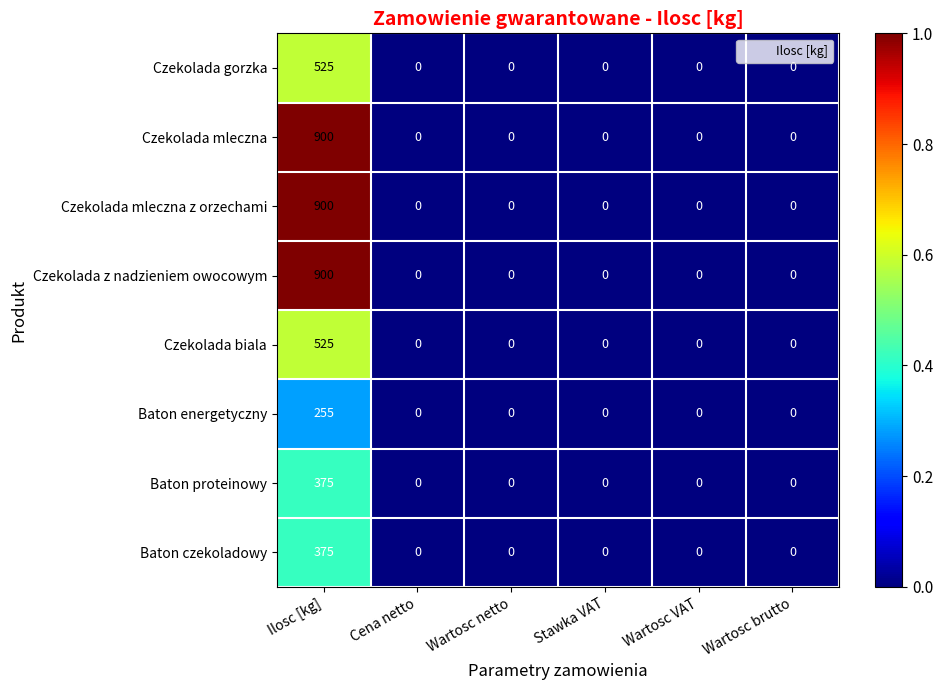

The value of Czekolada z nadzieniem owocowym at Wartosc VAT is 0. True or false?

True